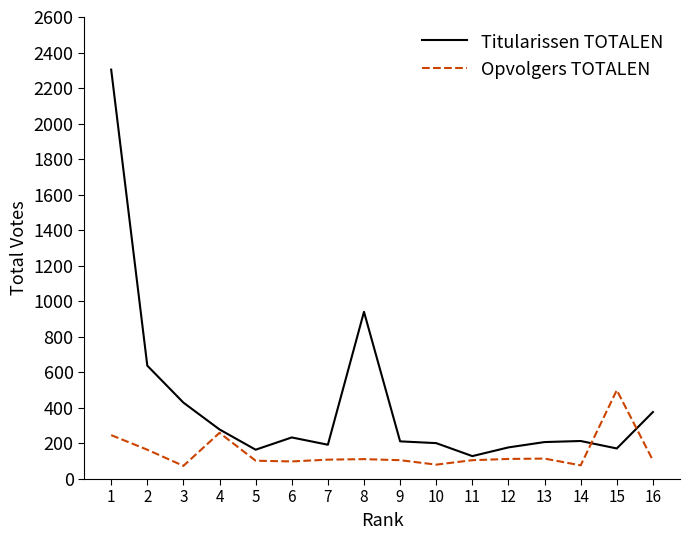

What is the difference between the Titularissen TOTALEN values at 12 and 13?

30